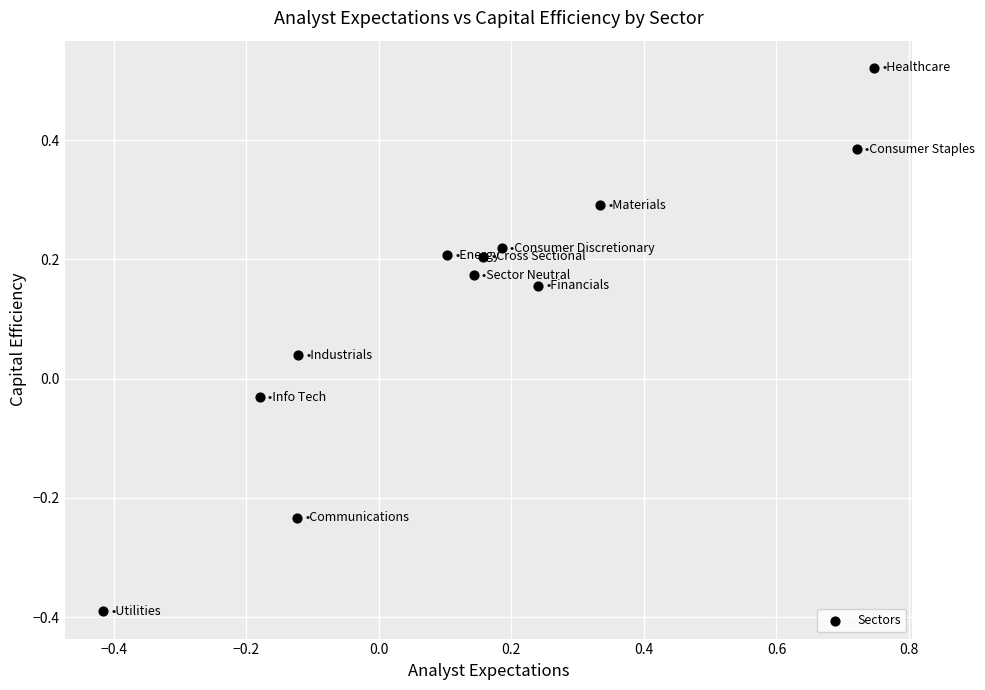

What is the range of X values (max minus min)?

1.2